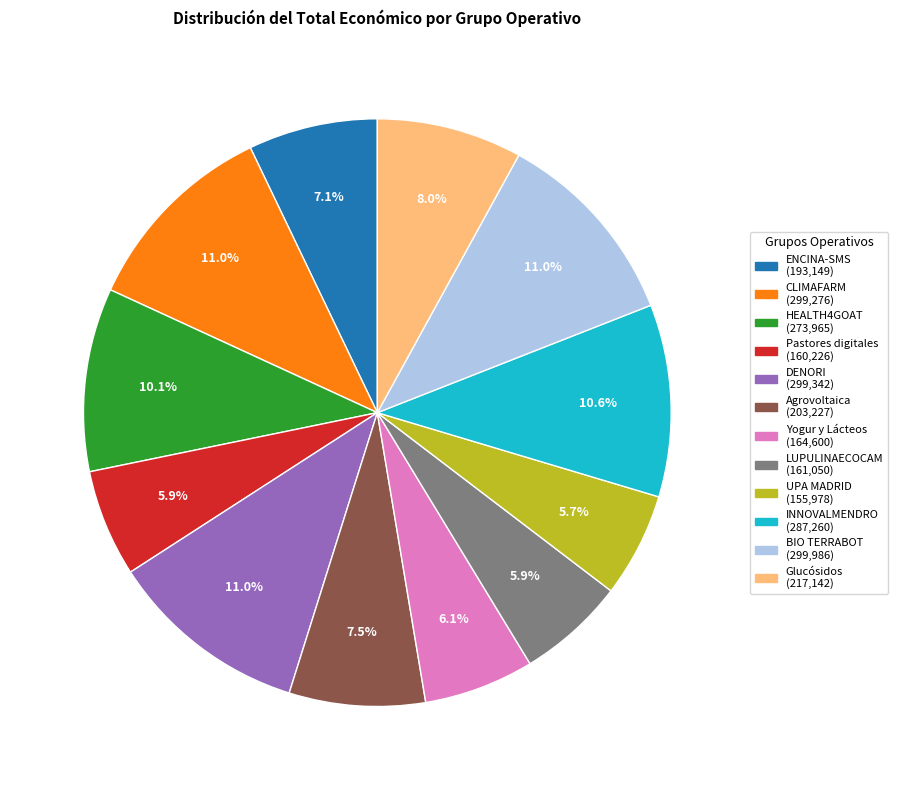

Do Glucósidos and CLIMAFARM together represent more than half of the pie?

No